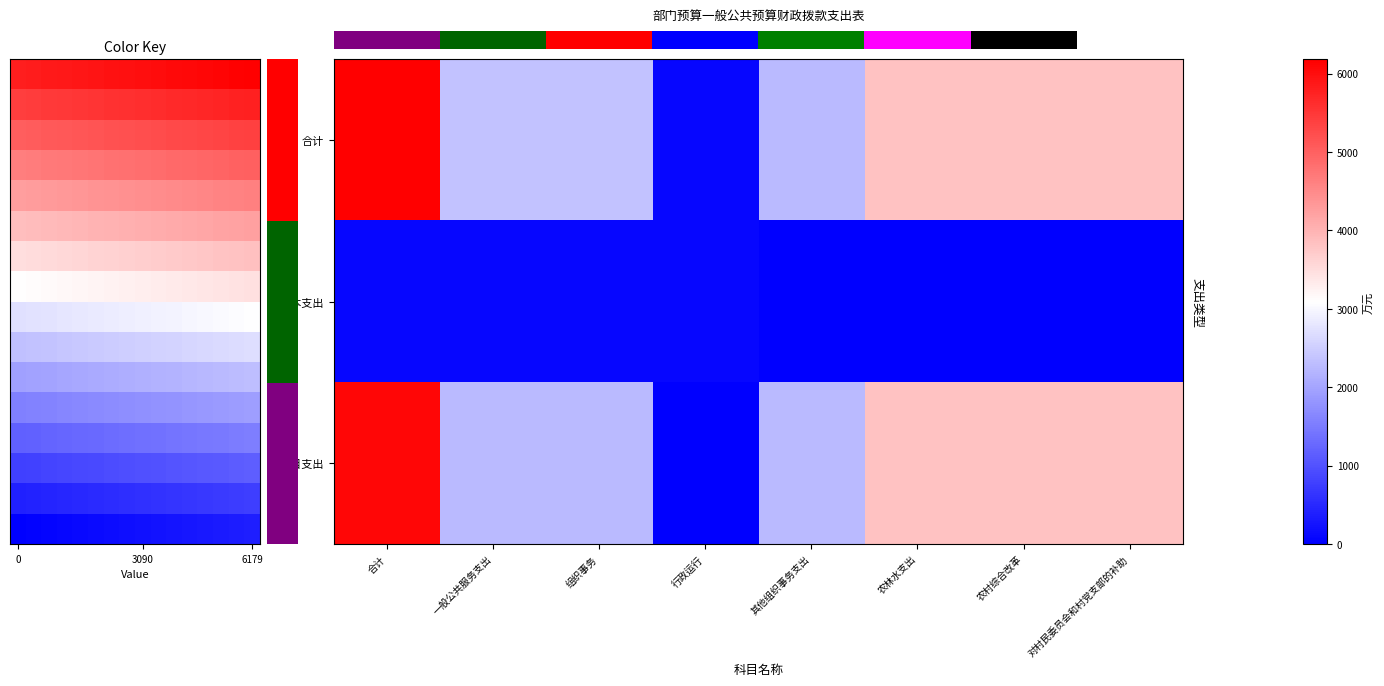

Reading left to right, extract all data points from this chart.

合计: 6179.3	2341.4	2341.4	73.4	2268.0	3837.9	3837.9	3837.9
基本支出: 73.4	73.4	73.4	73.4	0.0	0.0	0.0	0.0
项目支出: 6105.9	2268.0	2268.0	0.0	2268.0	3837.9	3837.9	3837.9